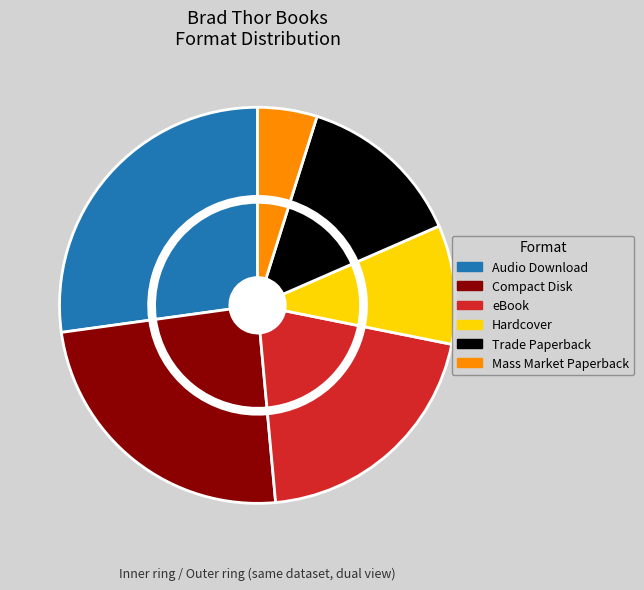

What is the total percentage of eBook and Audio Download?

47.6%